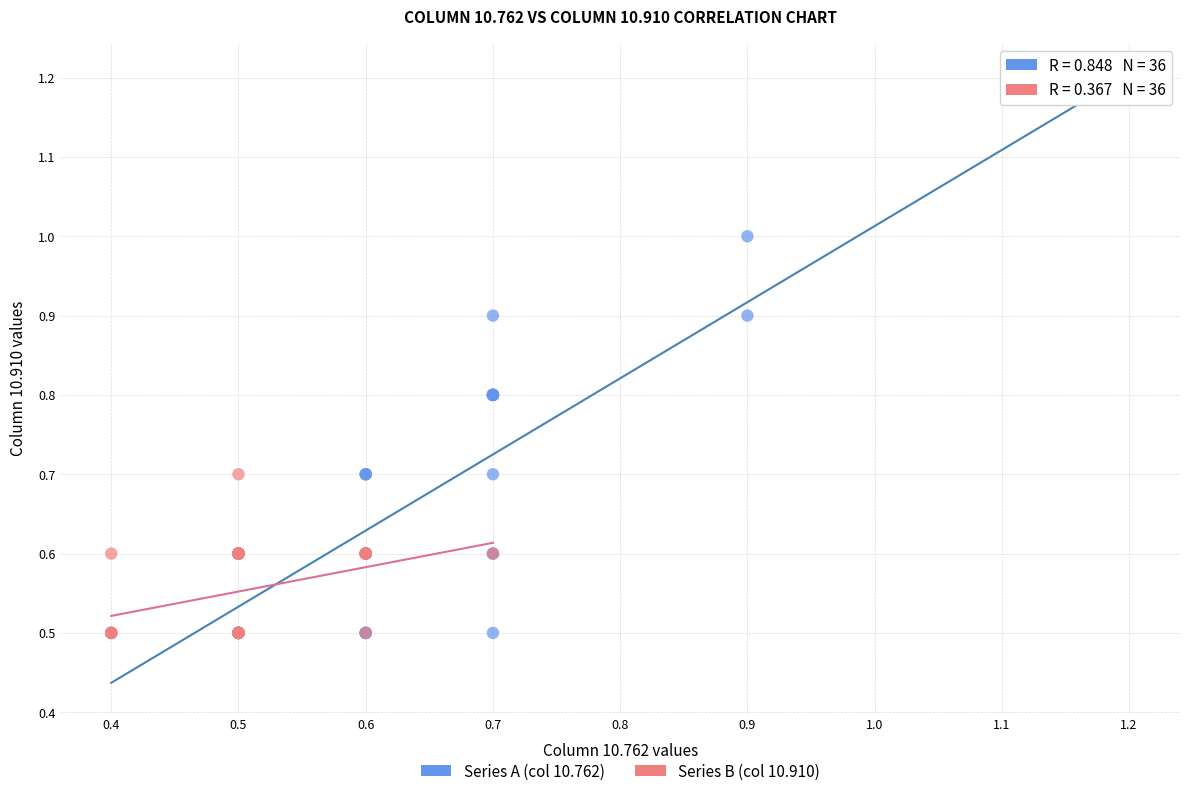

Which series contains the highest Y value?

Series A (col 10.762)